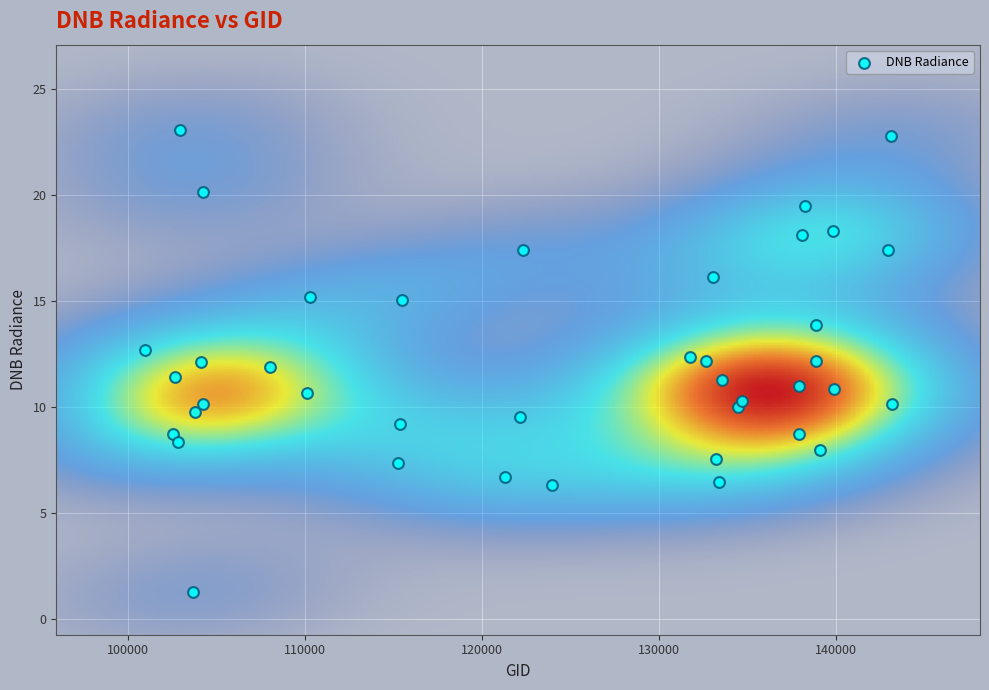

What is the range of Y values (max minus min)?

21.8